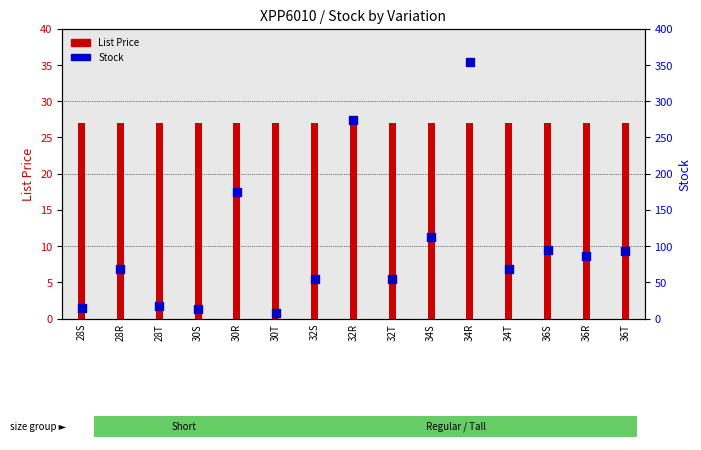

Which series has the largest Y range (max minus min)?

Stock